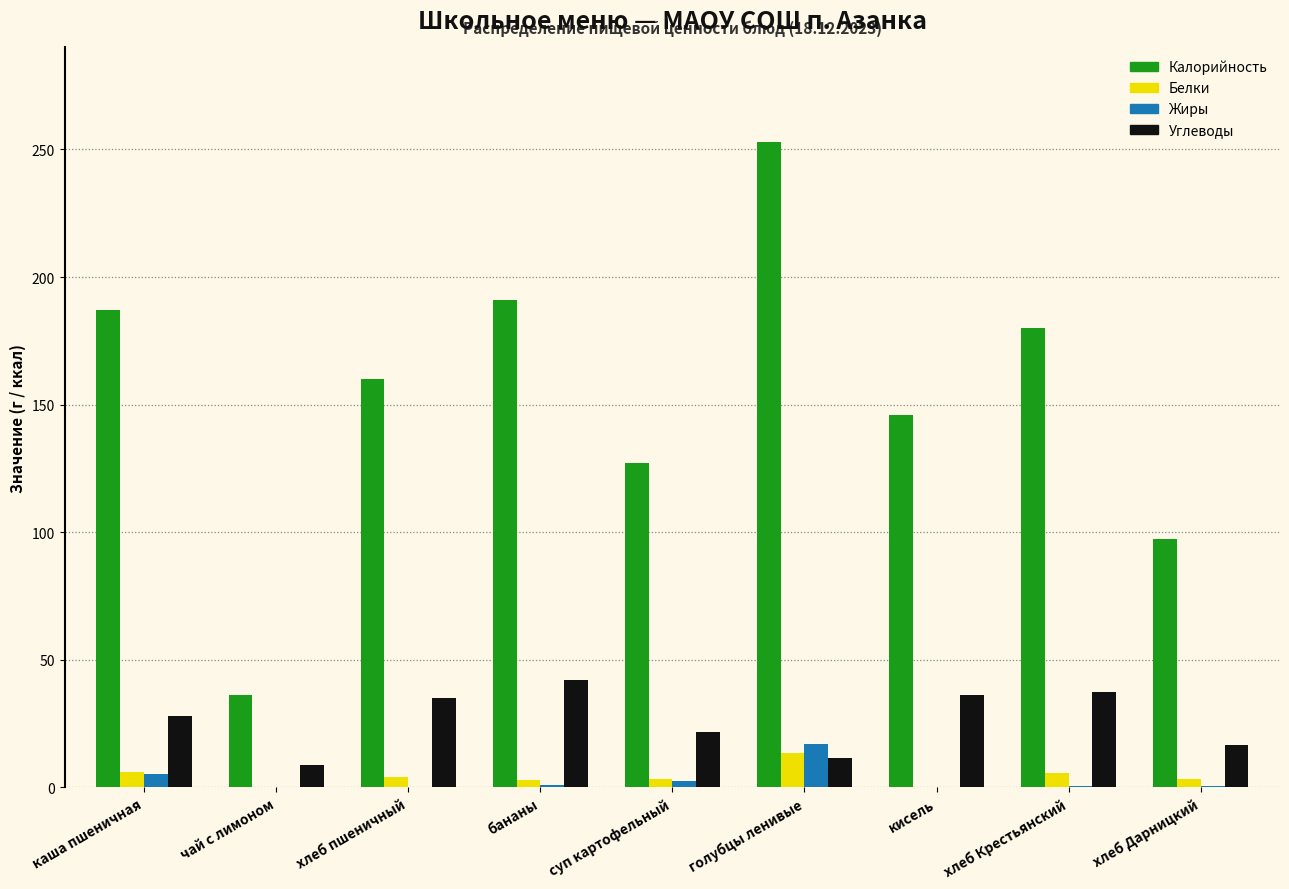

Read the Калорийность value at голубцы ленивые.

253.0